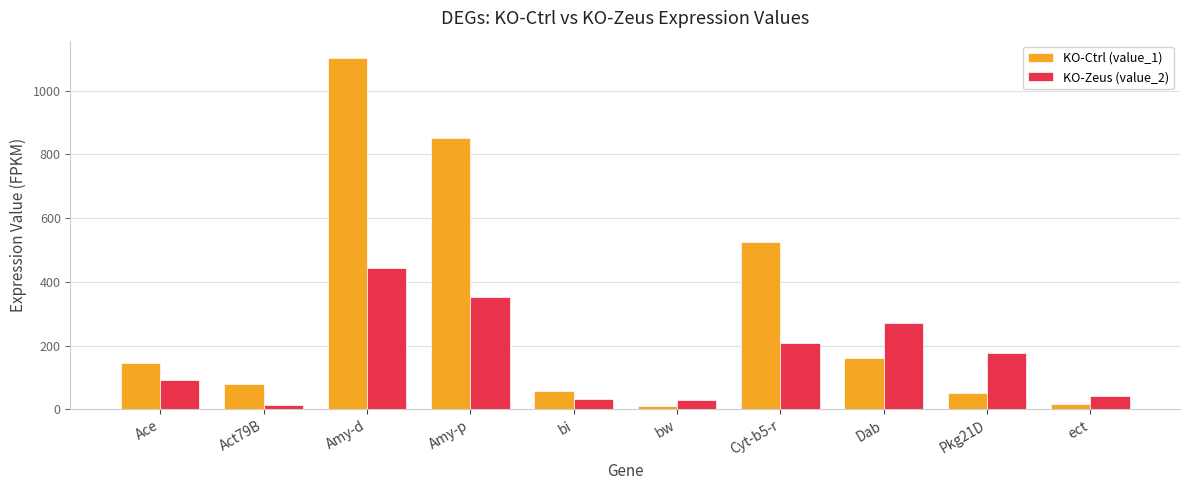

How many bars are there in total?

20